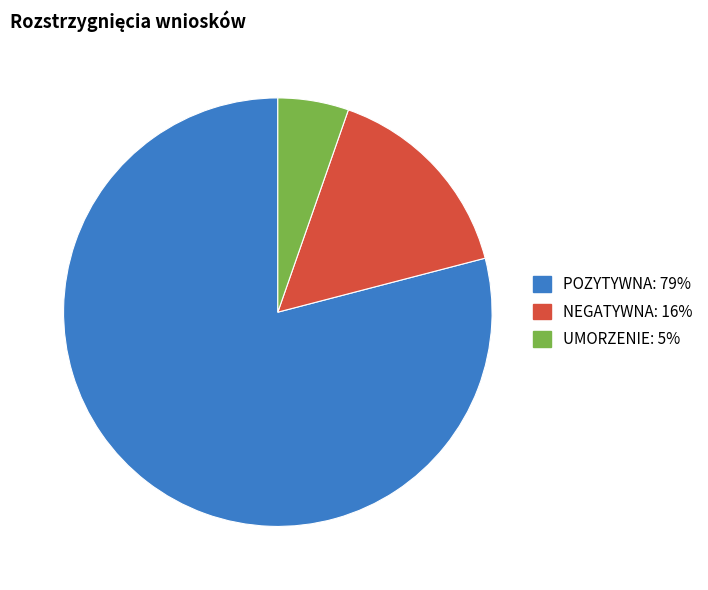

Does any single category account for the majority?

Yes